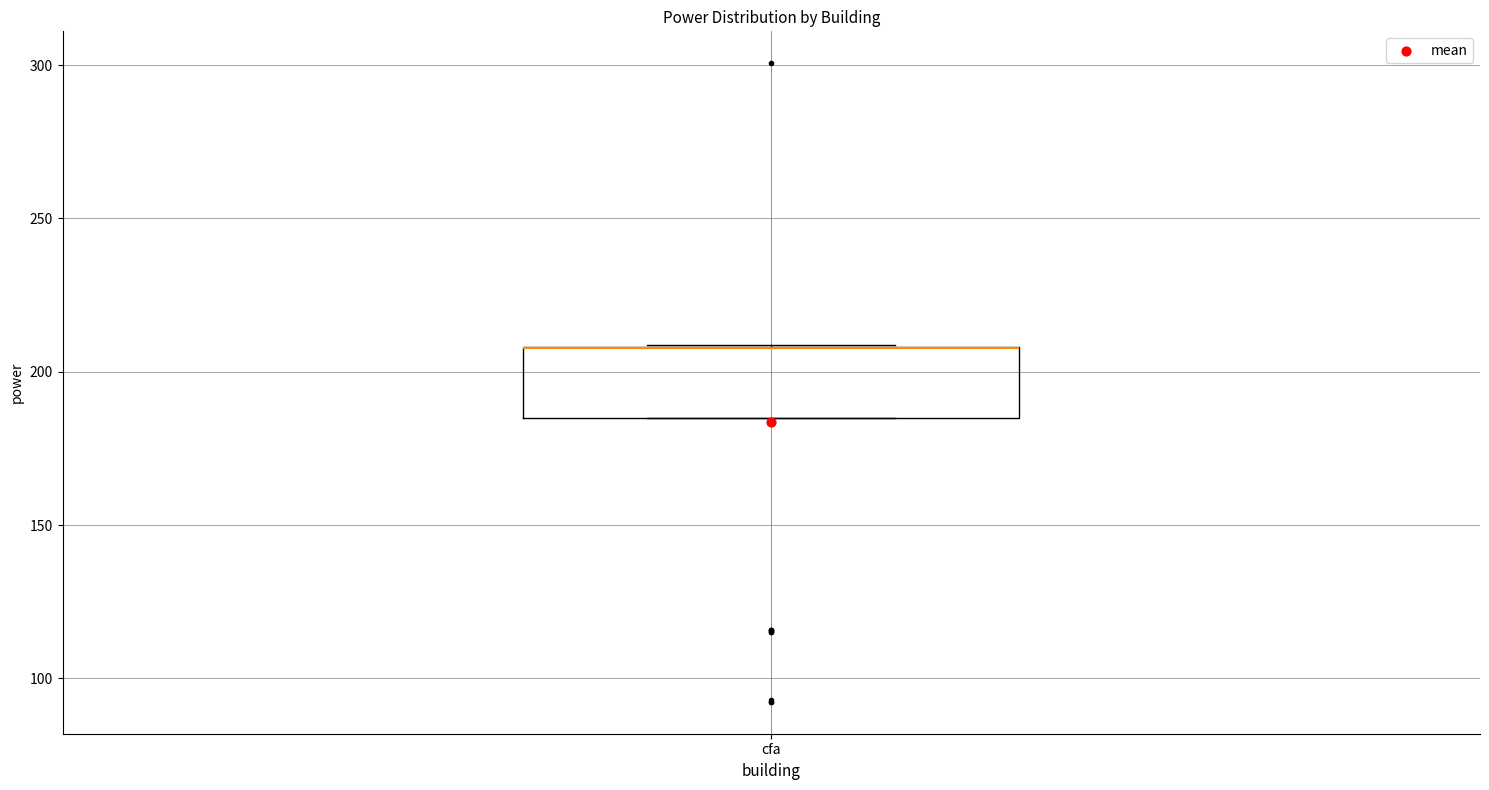

Read this box plot against the y-axis: the position of the median line, the range covered by the box, and the ends of both whiskers. The values are not printed on the chart, so give them approximately, as read against the axis.

median 210 (drawn on the box's upper edge), box 185 to 210, whiskers 185 to 210